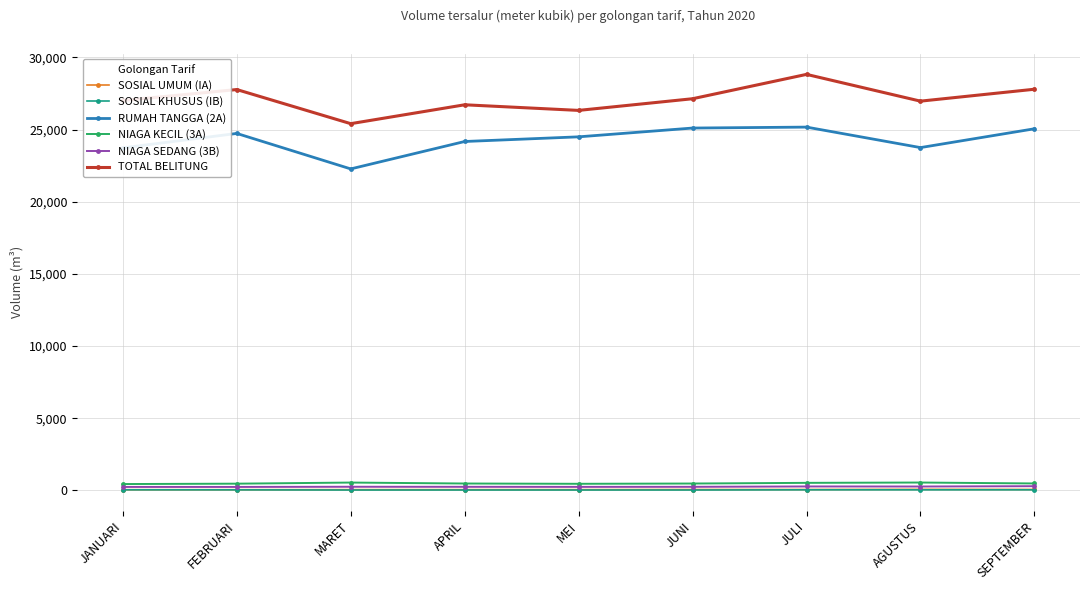

How many values in the TOTAL BELITUNG series are below 27012?

4